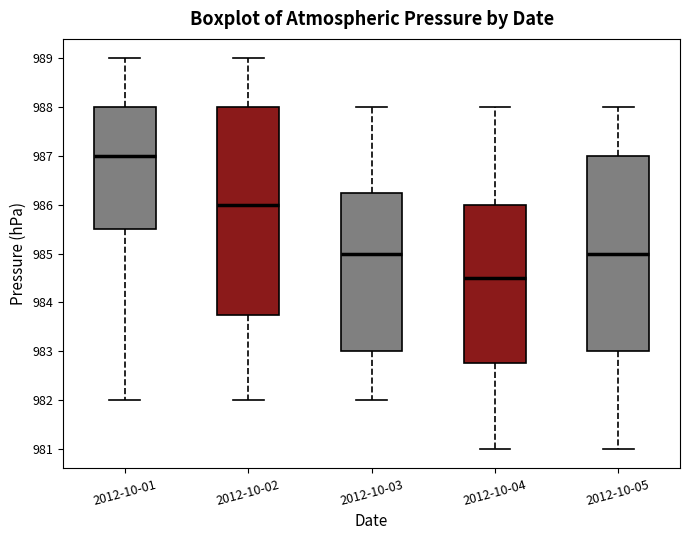

Which box's median line is the highest?

2012-10-01